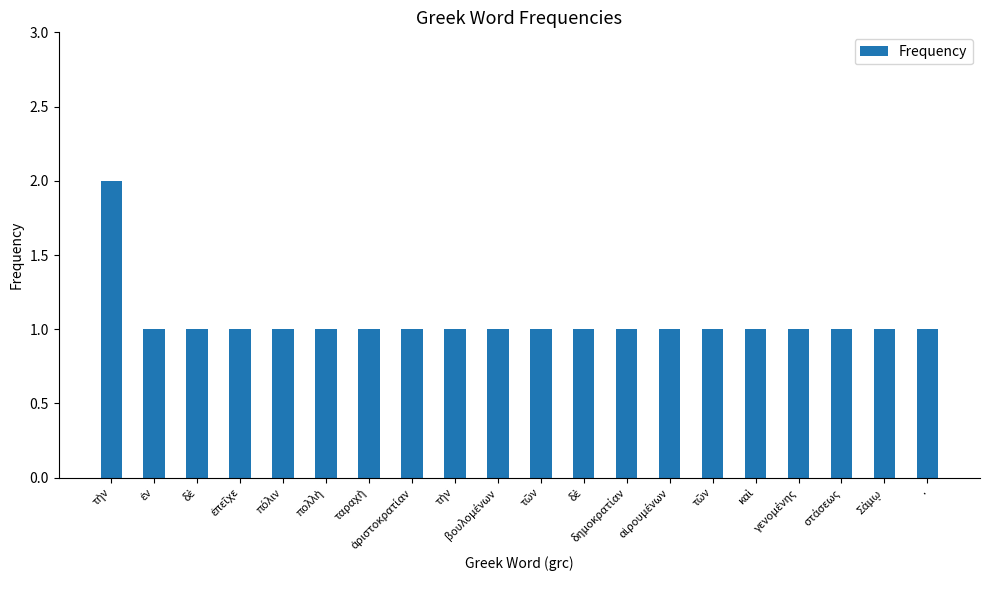

Does the chart contain any negative values?

No